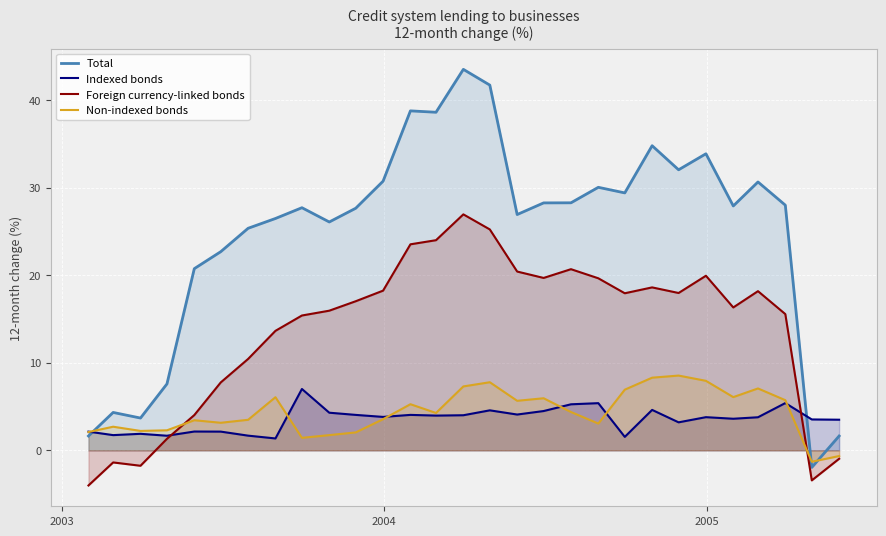

What is the difference between the second highest and minimum values in the Indexed bonds series?

4.0